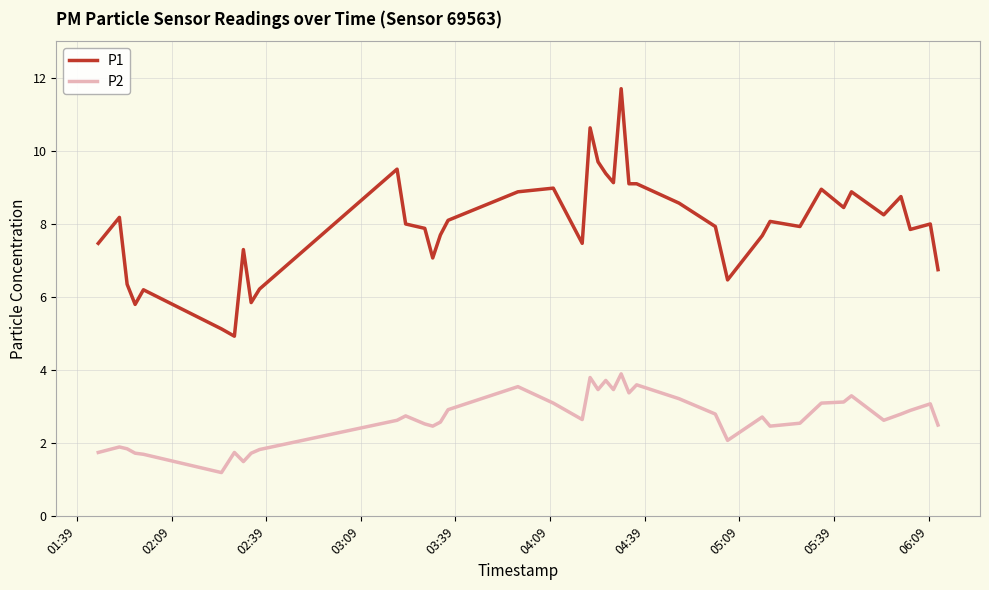

Which series has the largest total across all categories?

P1